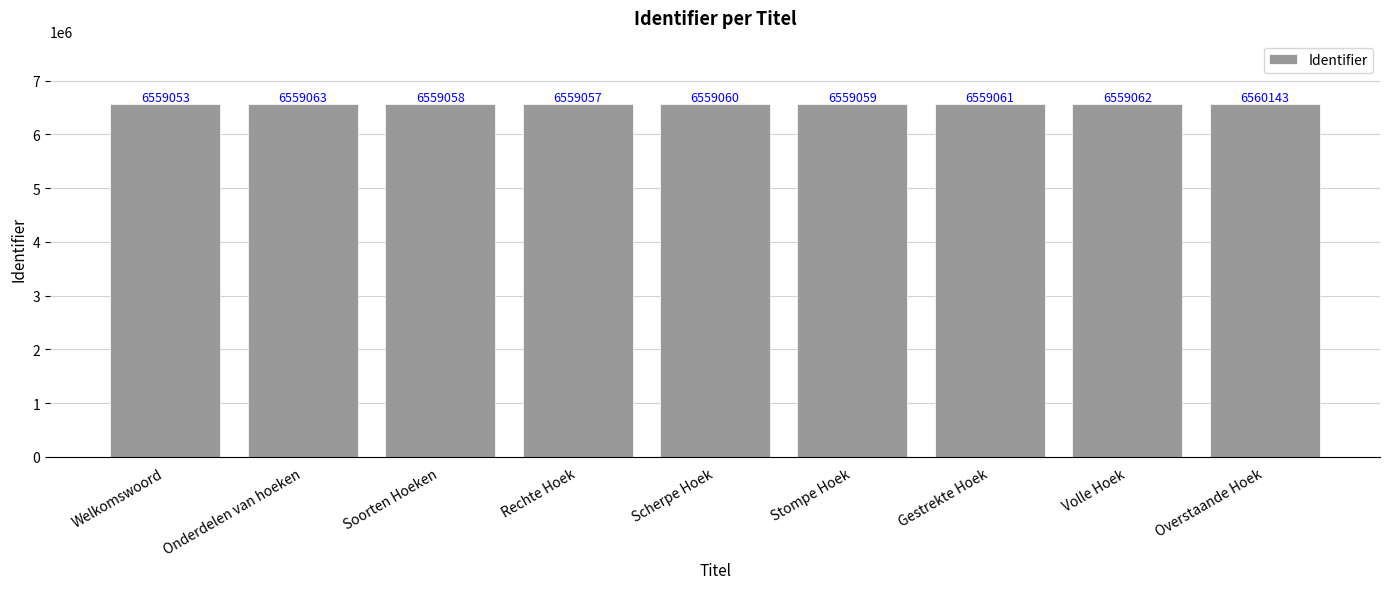

What is the value of the 5th bar from the left?

6559060